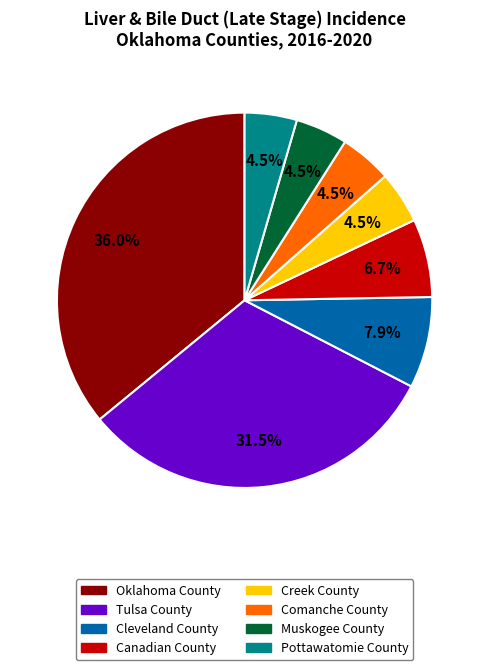

What is the largest slice in the pie chart?

Oklahoma County